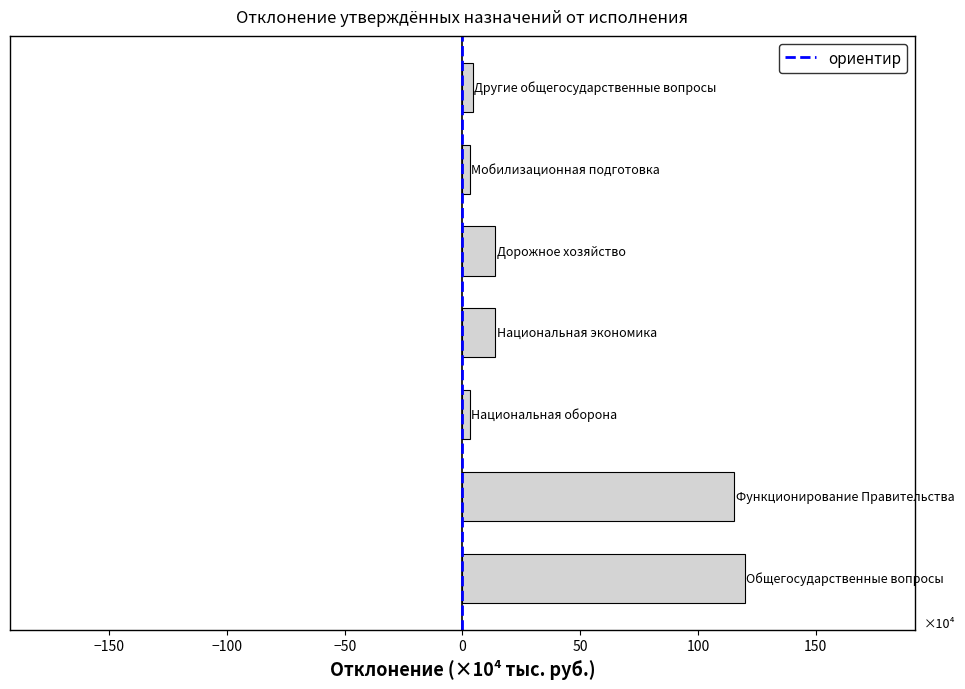

What is the average value?

39.2